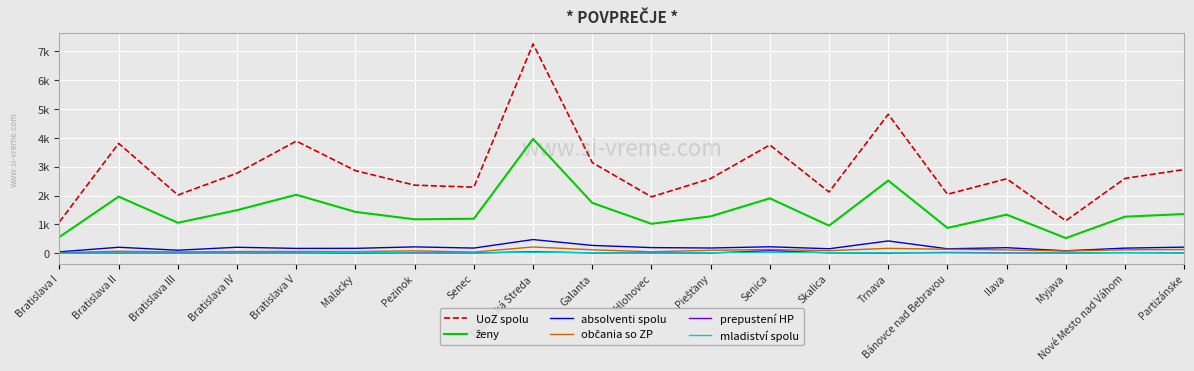

At how many categories does at least one series exceed 5269?

1